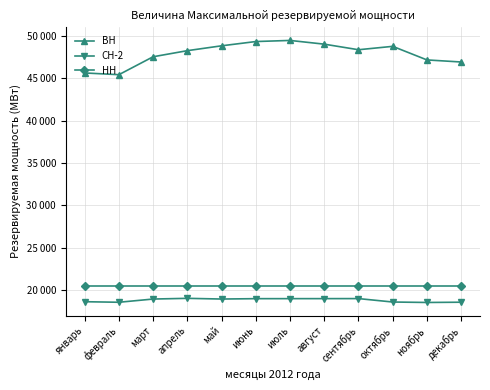

What is the difference between the maximum and minimum values in the СН-2 series?

487.8